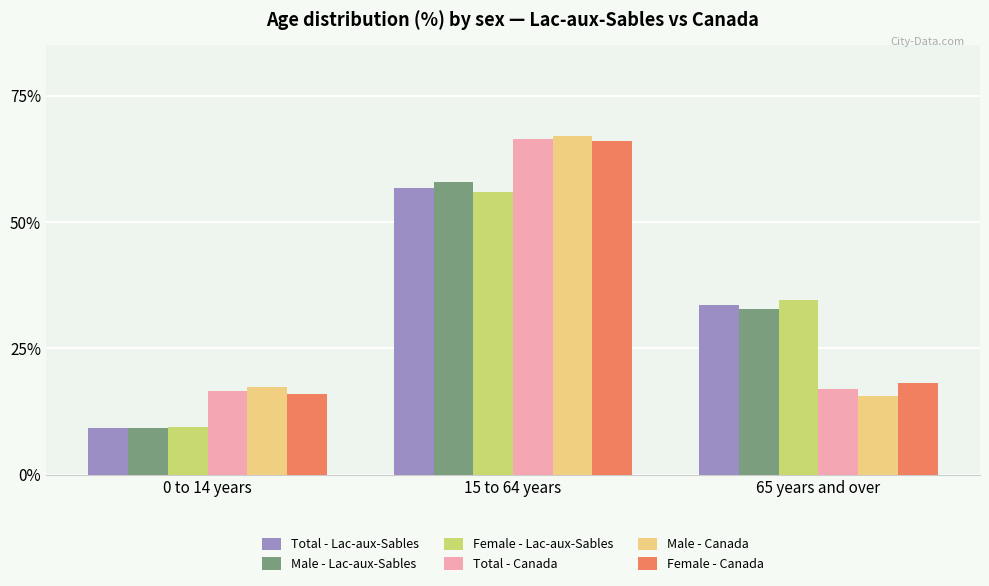

Which label corresponds to the largest value in the chart?

15 to 64 years